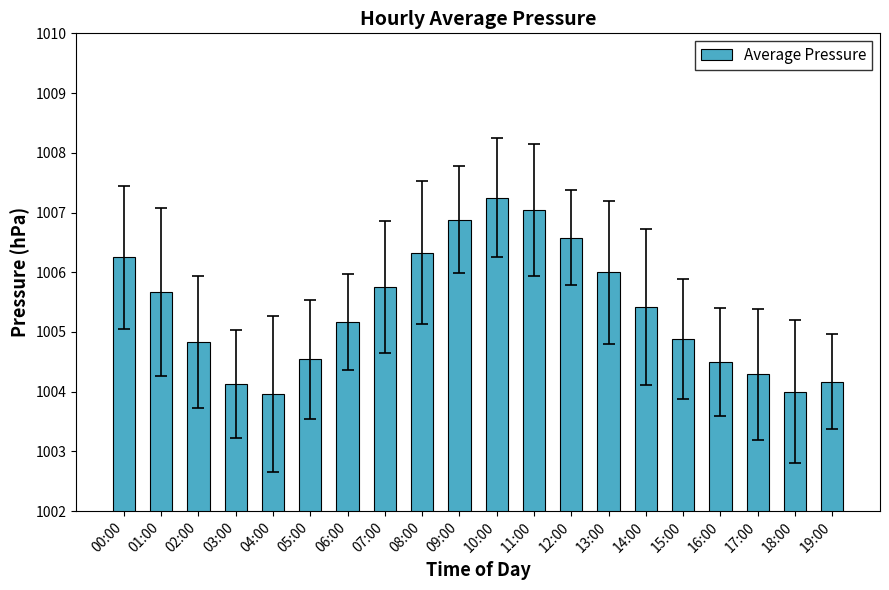

What is the label of the 12th bar from the left?

11:00